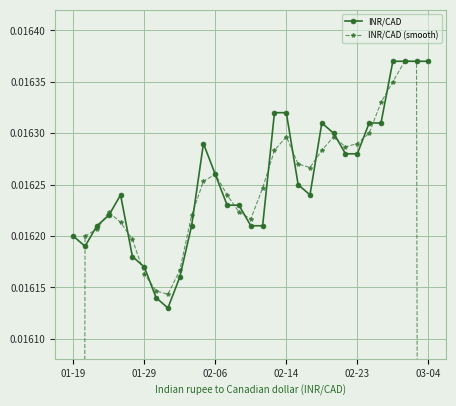

Which series has the largest total across all categories?

INR/CAD